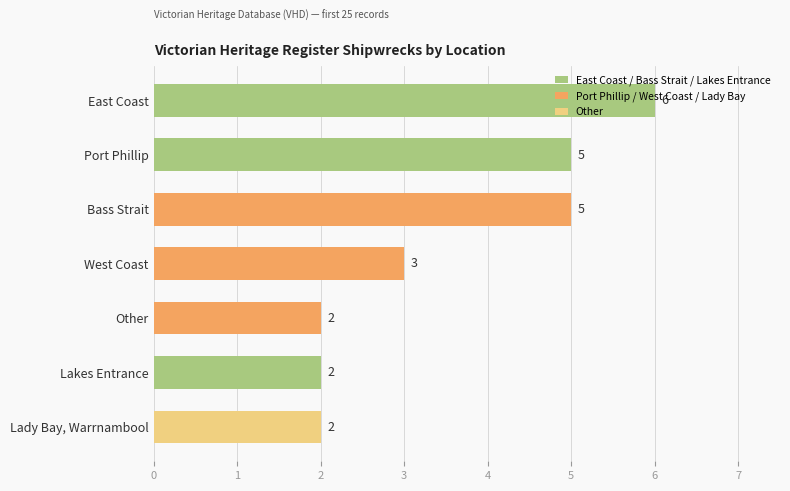

Count the values in the range 2 to 5.

6